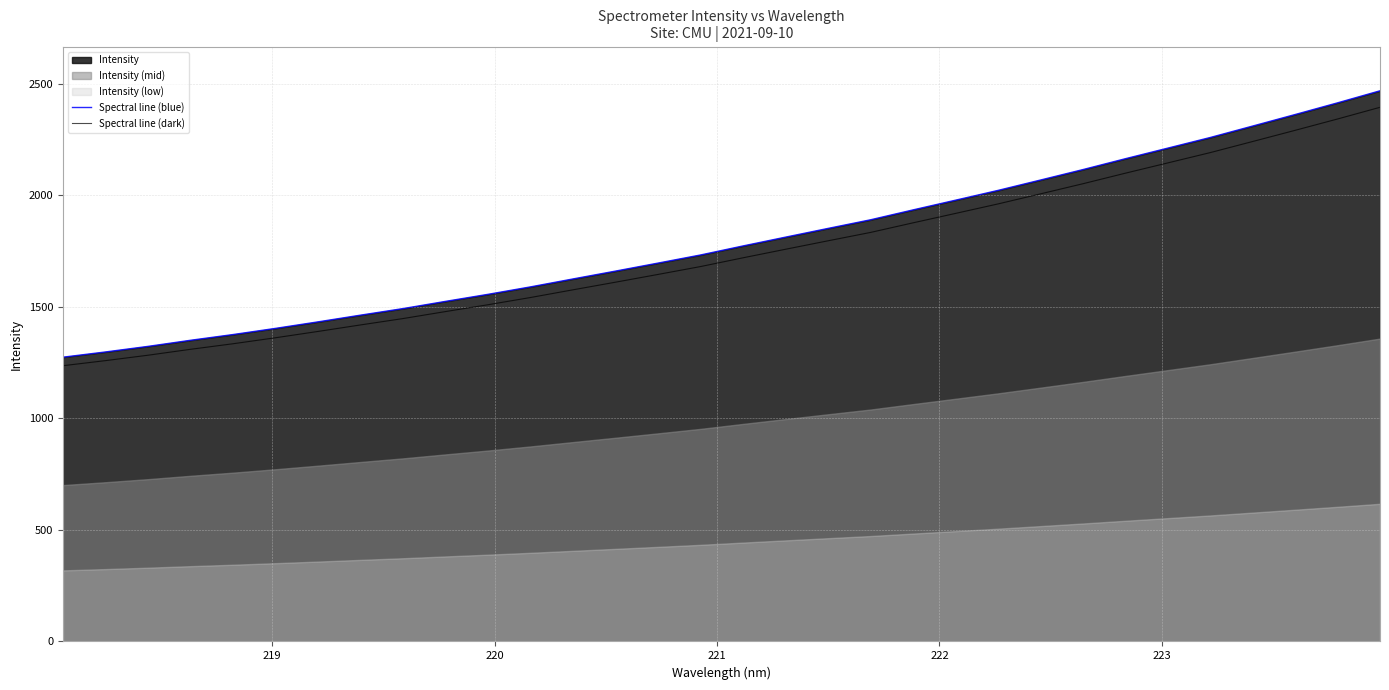

What is the maximum value for Spectral line (dark)?

2394.2